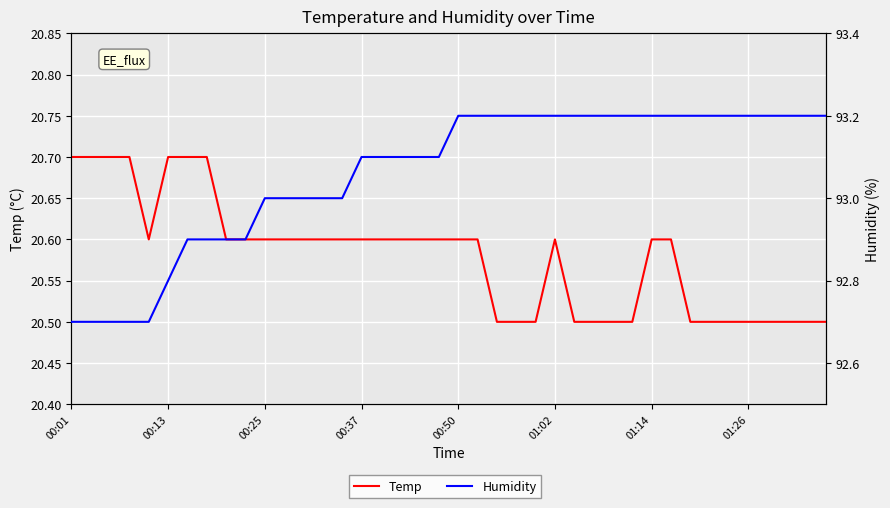

What is the minimum value for Humidity?

92.7